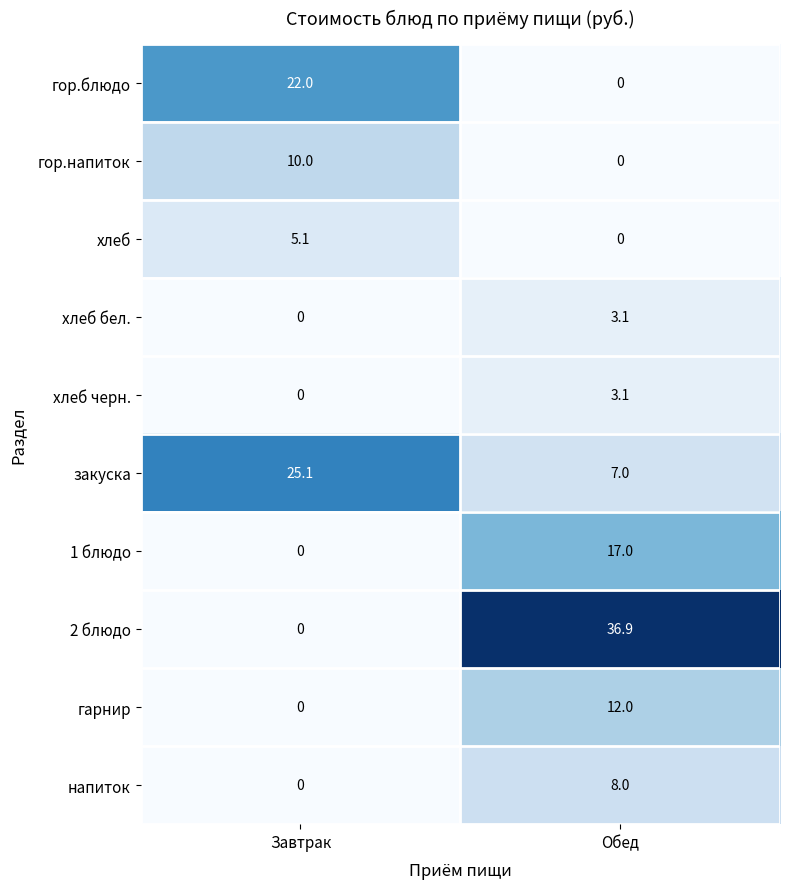

What is the spread (max minus min) of values at Обед?

36.9